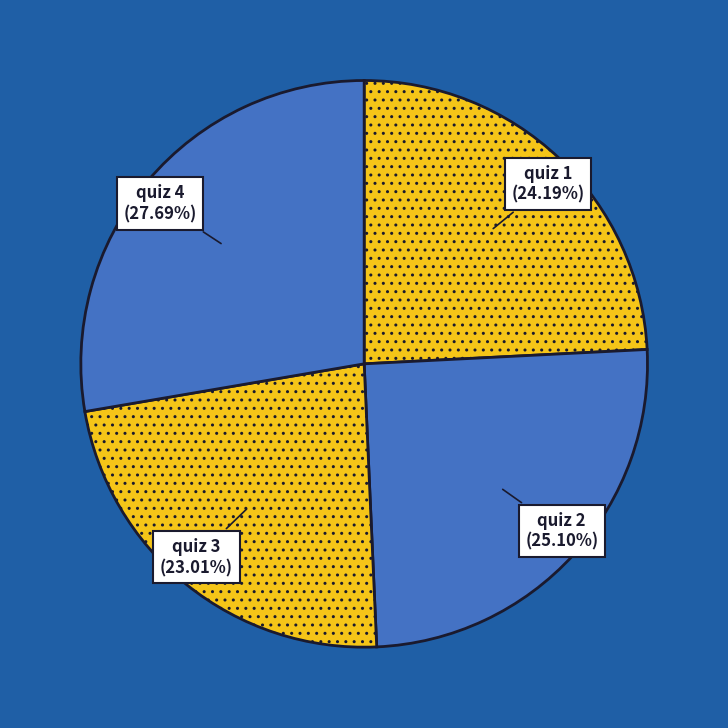

Which category has the biggest portion of the pie?

quiz 4